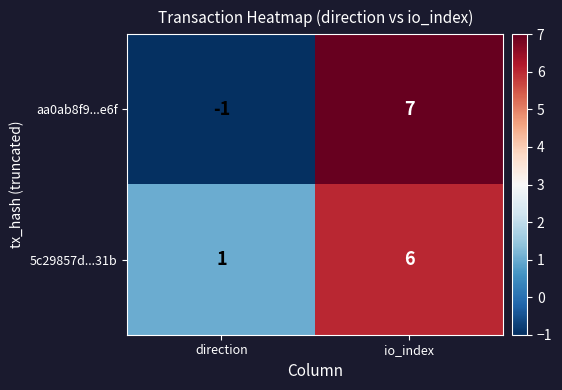

What is the difference between the 5c29857d...31b values at io_index and direction?

5